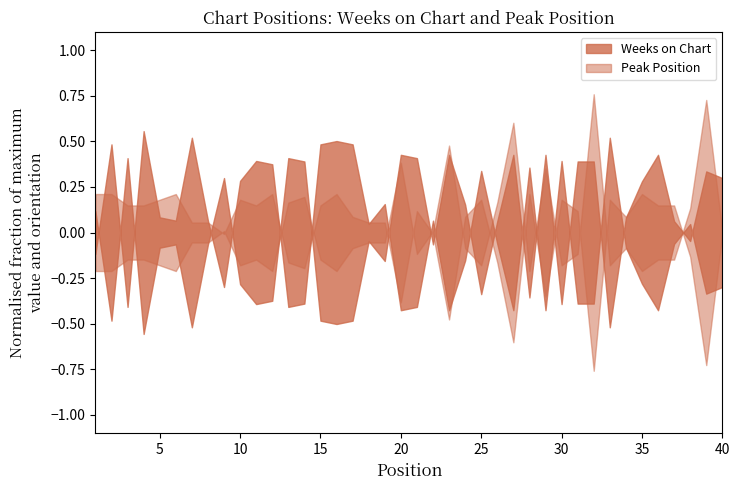

Is the value of Weeks on Chart at 13 greater than the value of Peak Position at 1?

Yes